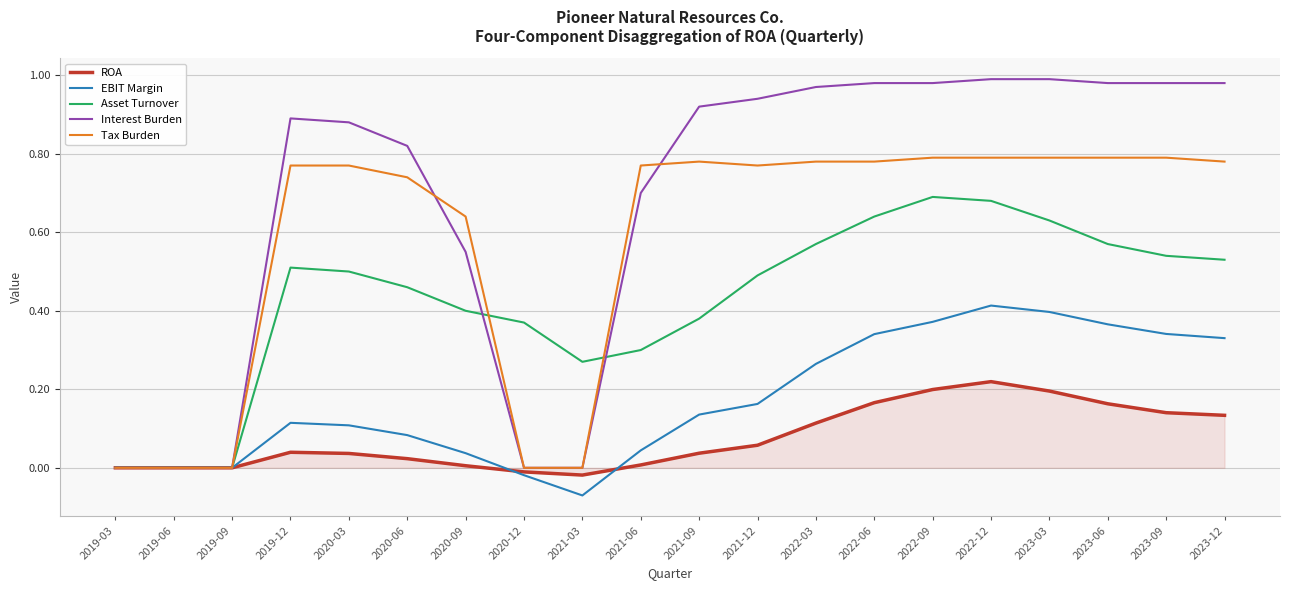

What position from the left is 2020-03?

5